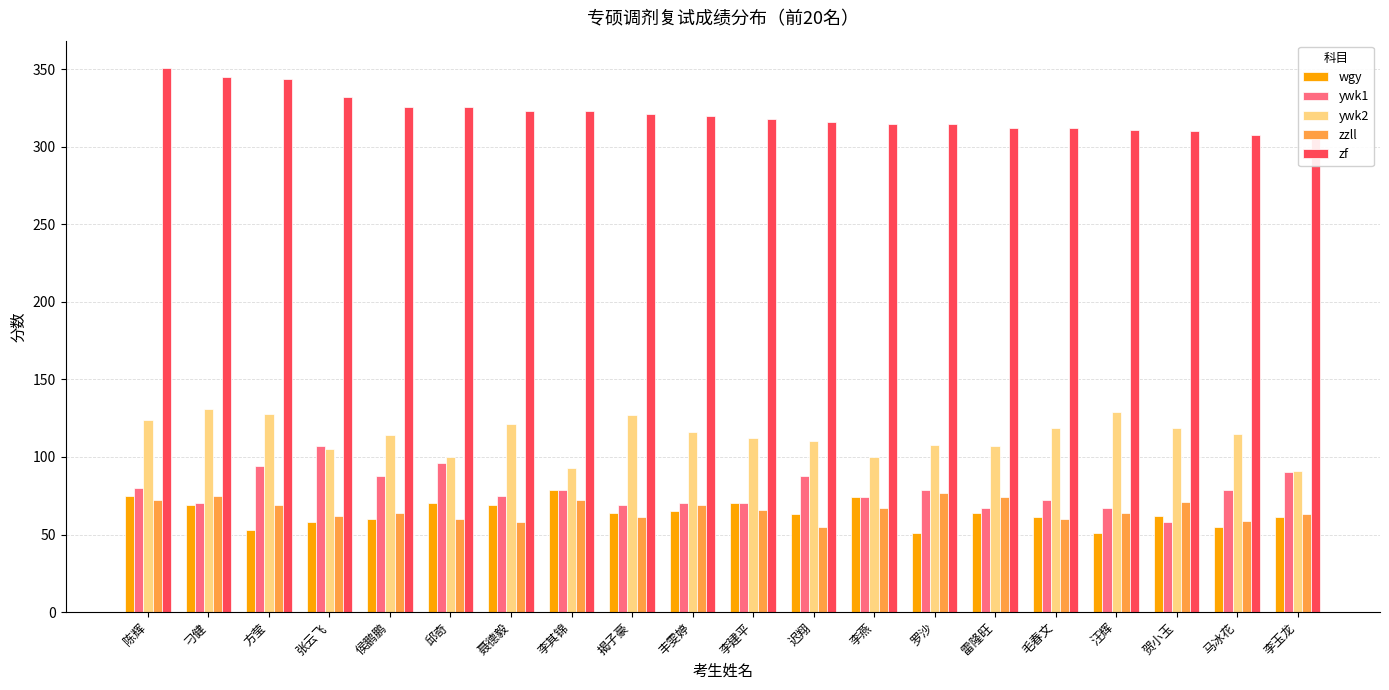

List the series in order of their peak value, highest first.

zf, ywk2, ywk1, wgy, zzll